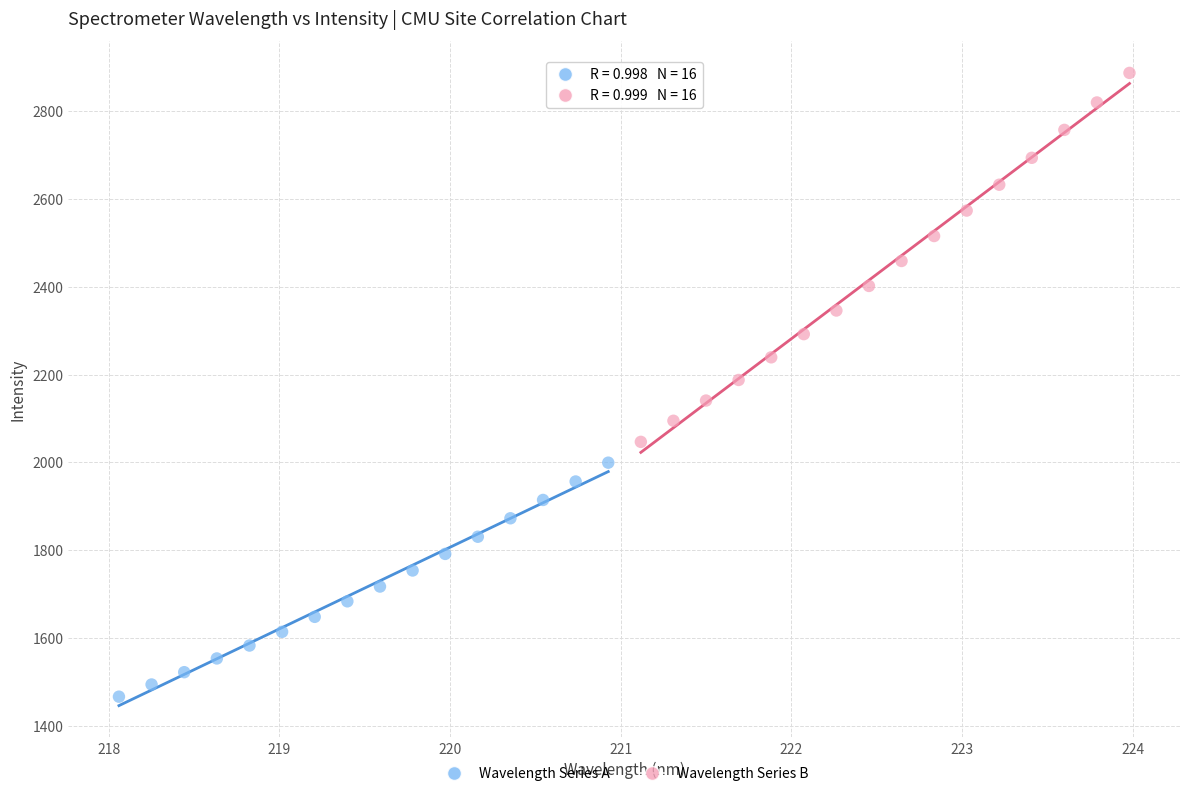

Which series contains the highest Y value?

Wavelength Series B